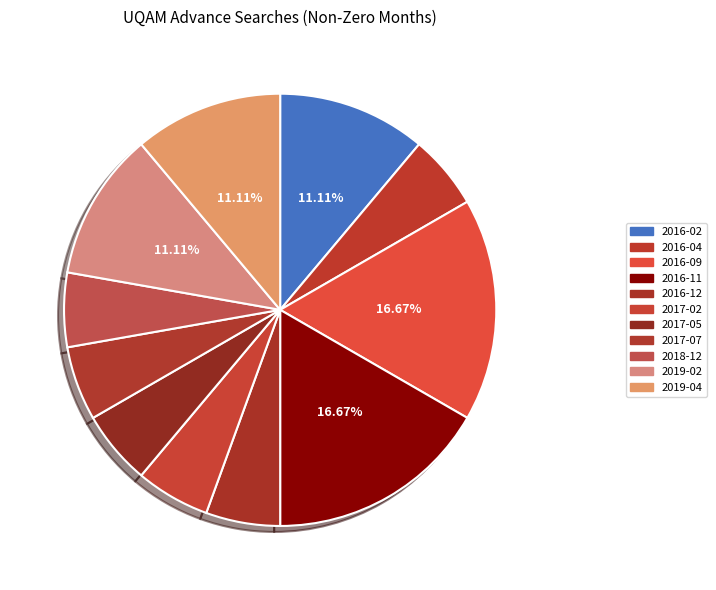

To the nearest percent, what percentage of the pie is 2019-04?

11%